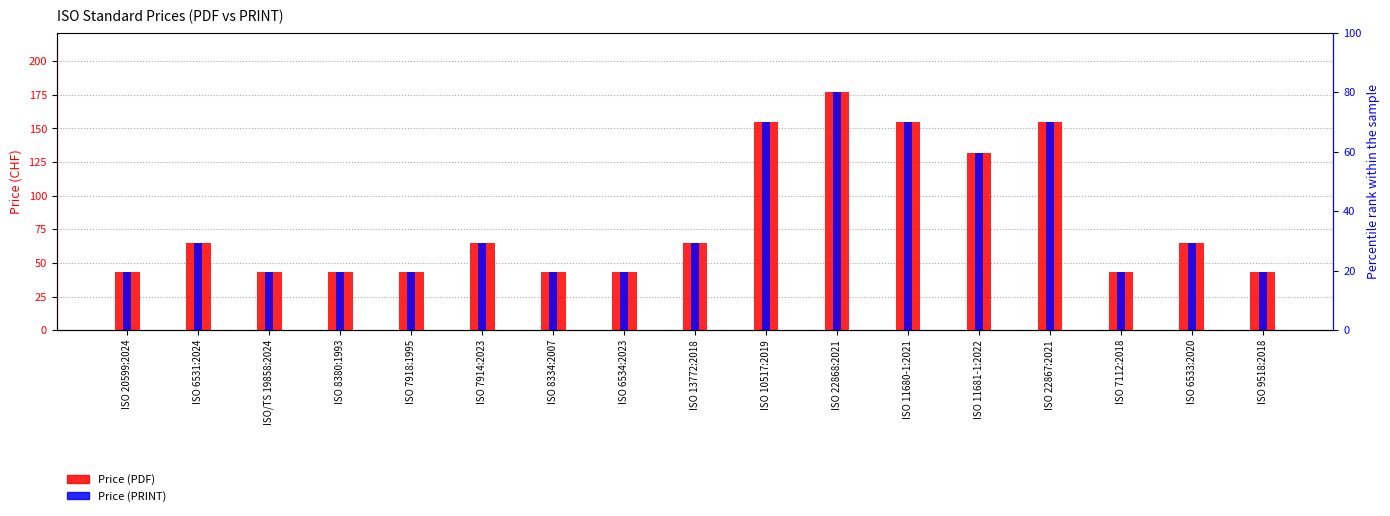

What is the difference between the maximum and minimum values in the Price (PDF) series?

134